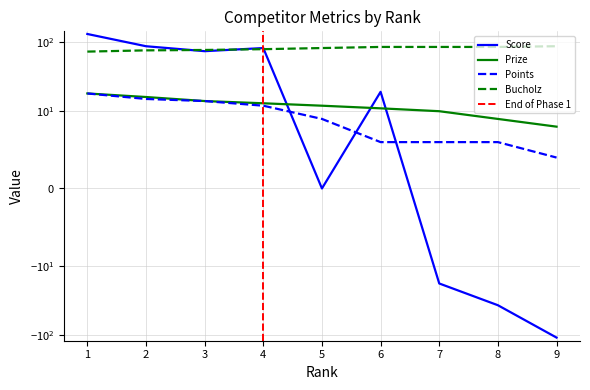

Count the number of data series in this chart.

4